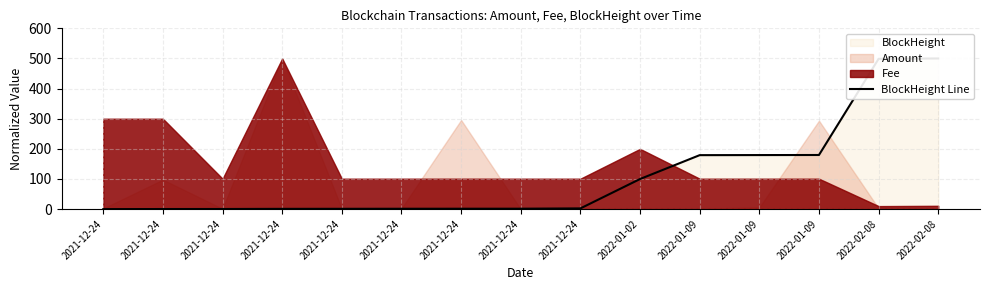

How many categories are shown in the chart?

15